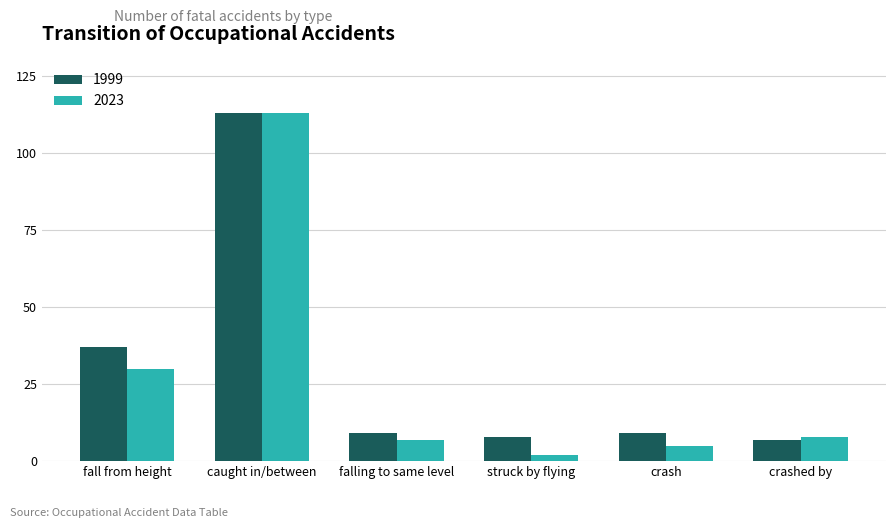

Which series has the largest range (max minus min)?

2023